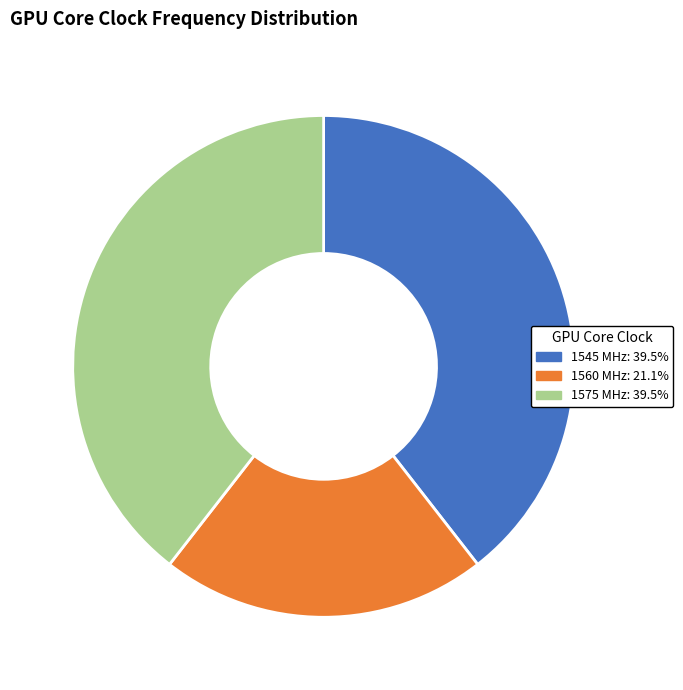

Is there a majority slice in this chart?

No